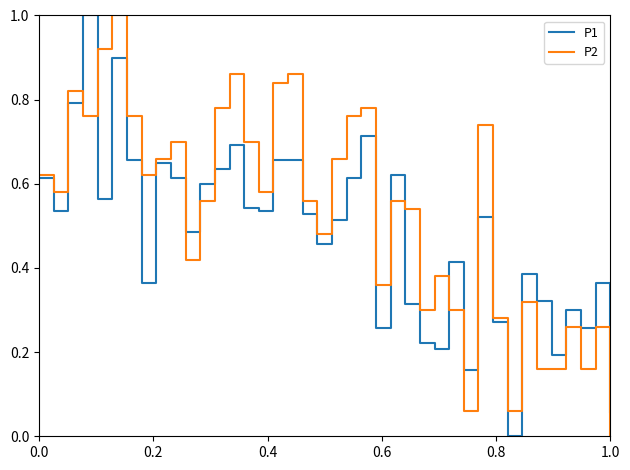

What is the maximum value for P1?

1.0